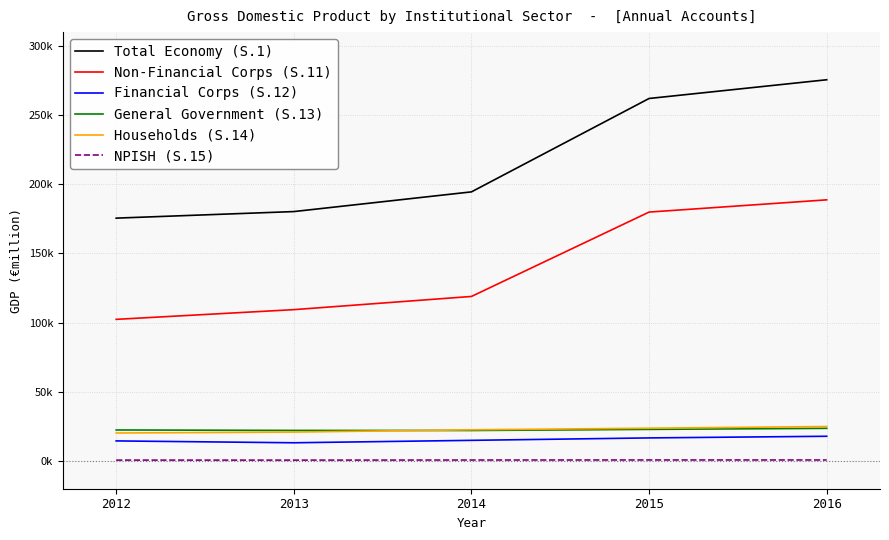

Which series has the largest total across all categories?

Total Economy (S.1)